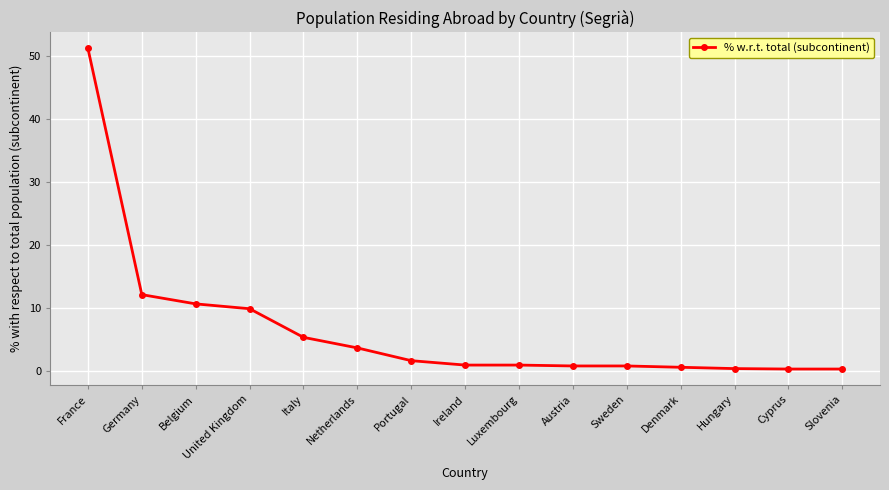

What is the difference between the values at Ireland and Hungary?

0.6